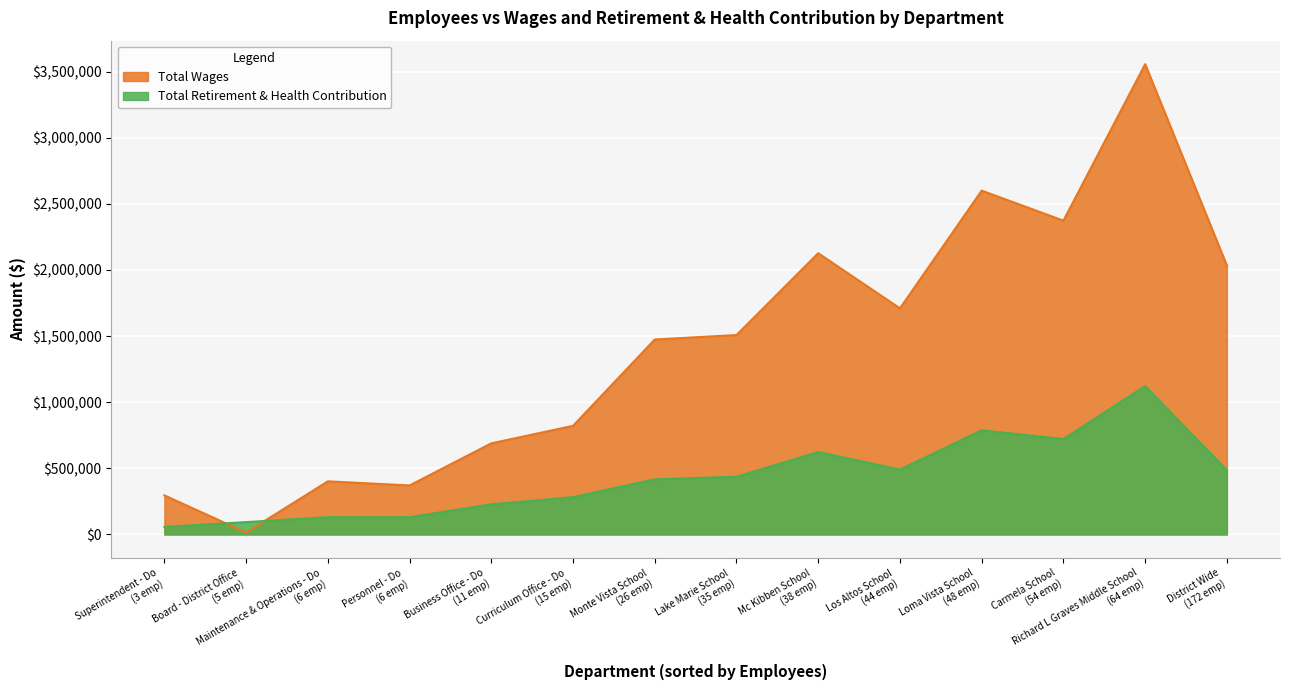

Count the number of categories in the chart.

14